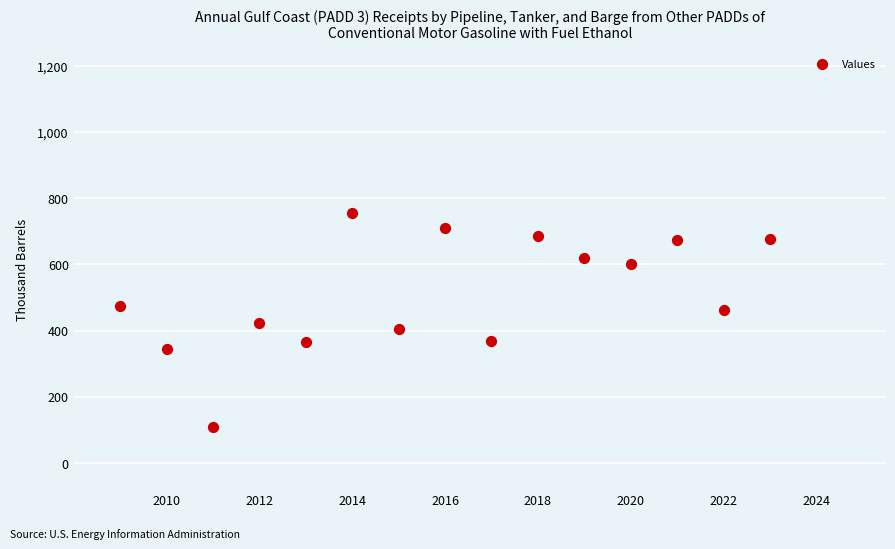

What is the range of X values (max minus min)?

14.0